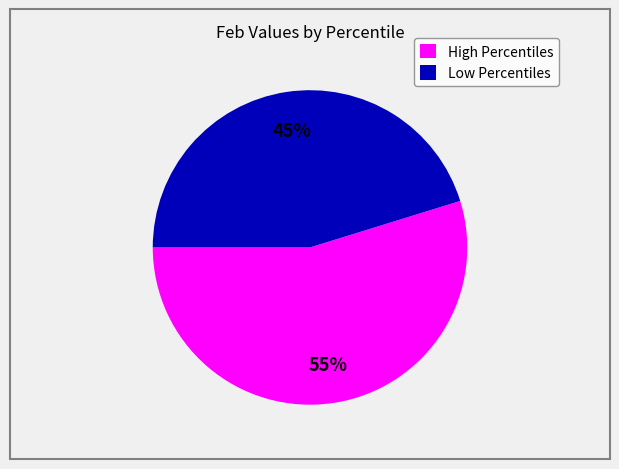

Rank the categories by value from highest to lowest.

High Percentiles, Low Percentiles